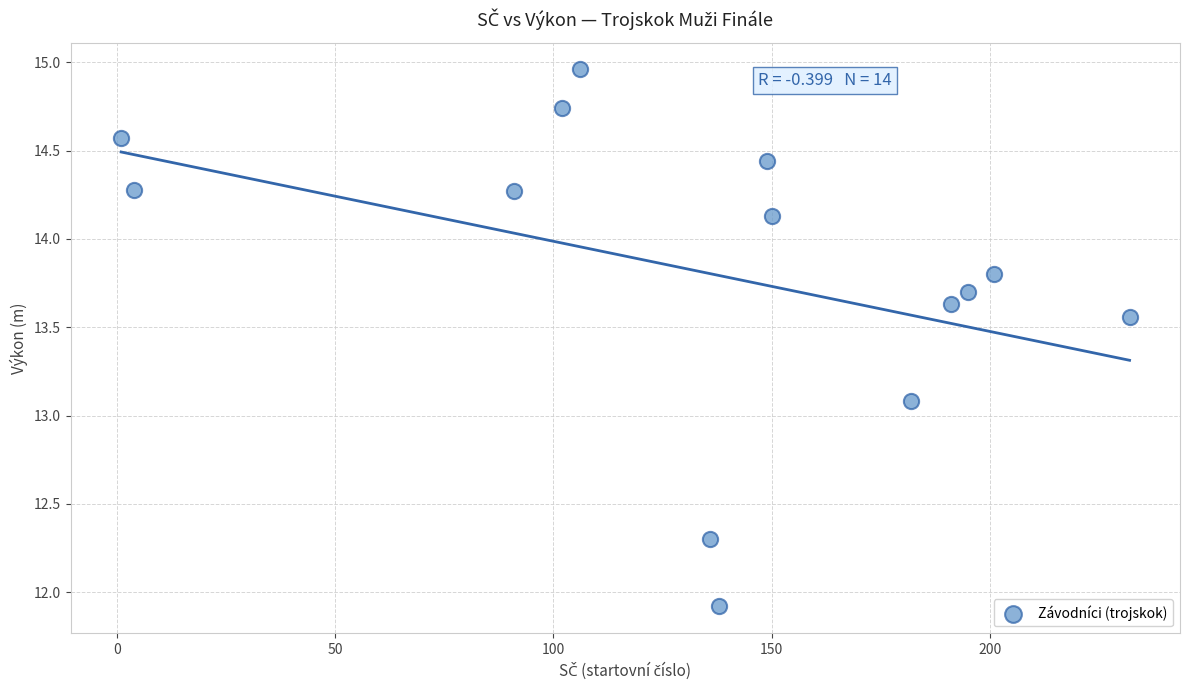

What is the range of Y values (max minus min)?

3.0